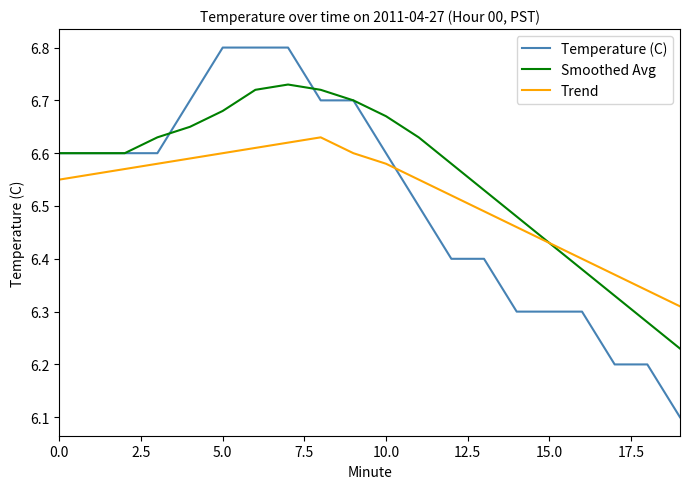

True or false: Smoothed Avg has more than 2 interior local peaks.

False